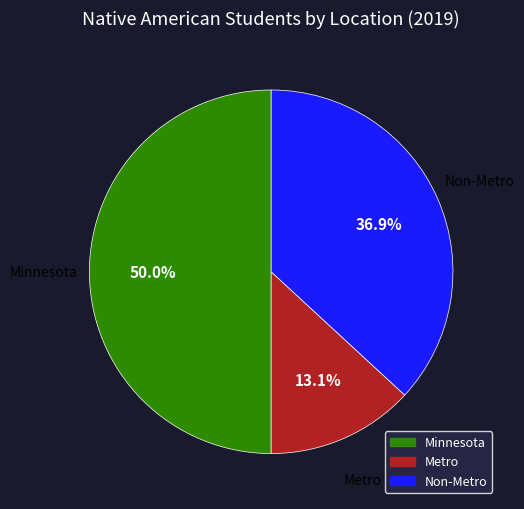

Rank the categories by value from highest to lowest.

Minnesota, Non-Metro, Metro